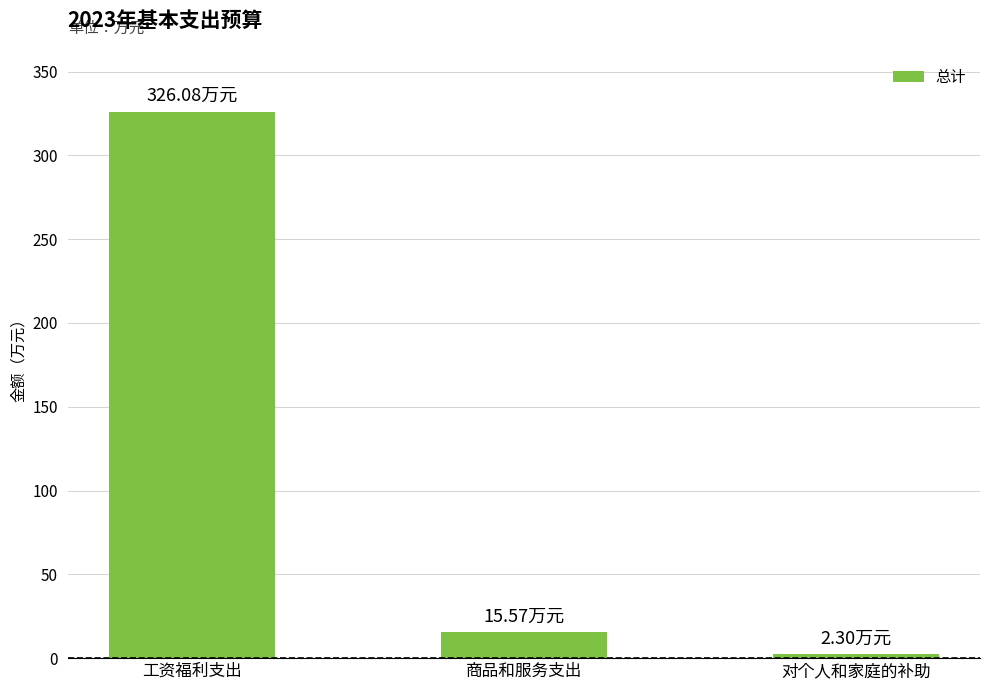

What is the difference between the maximum and minimum values?

323.8